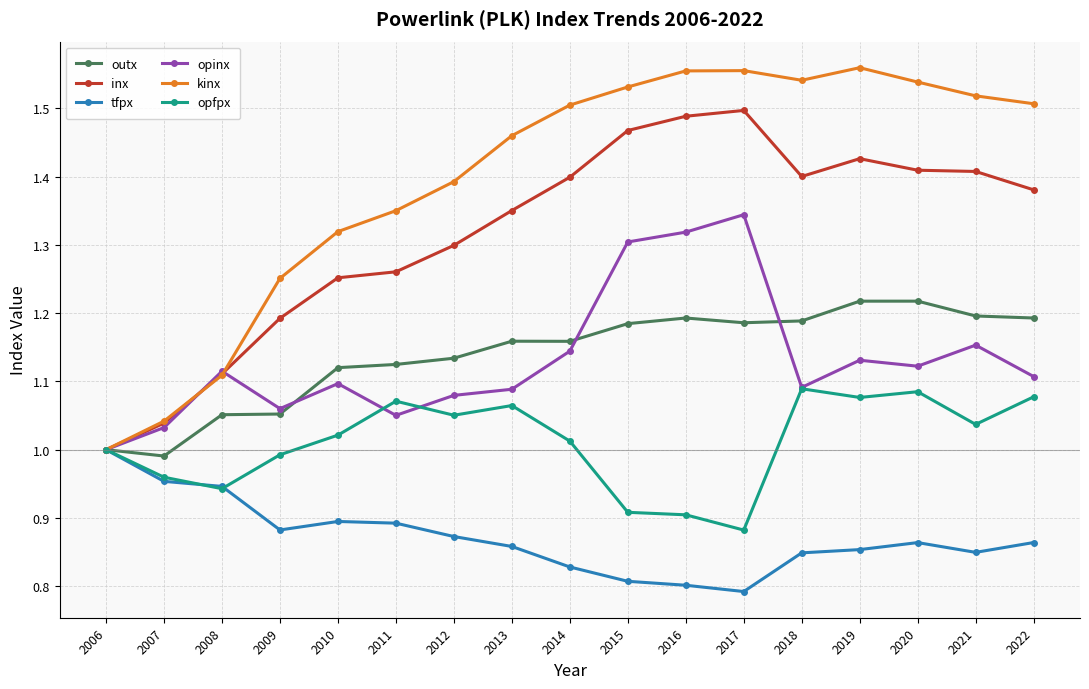

Is the value of opfpx at 2019 greater than the value of opinx at 2008?

No